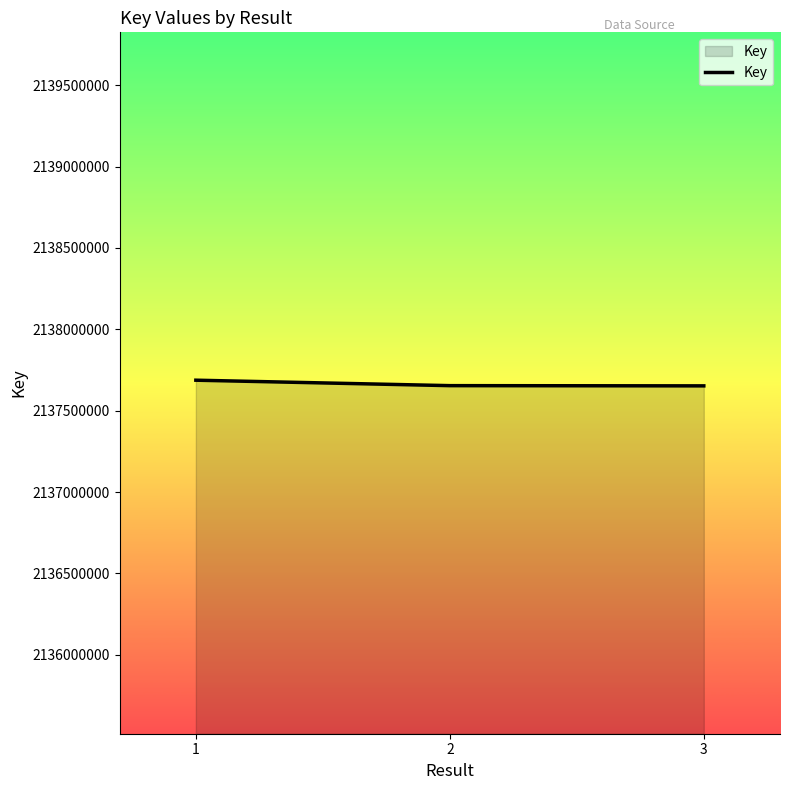

True or false: the data shows 2137687292 at 1.

True